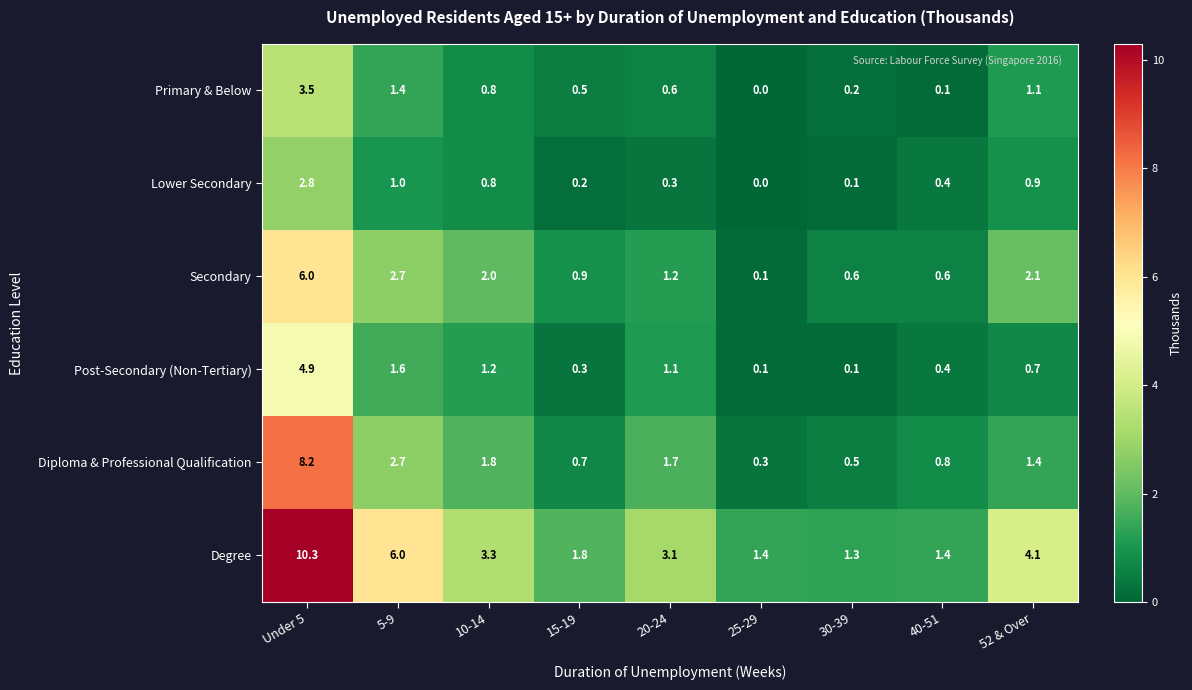

The Degree series shows 10.3 at Under 5. True or false?

True